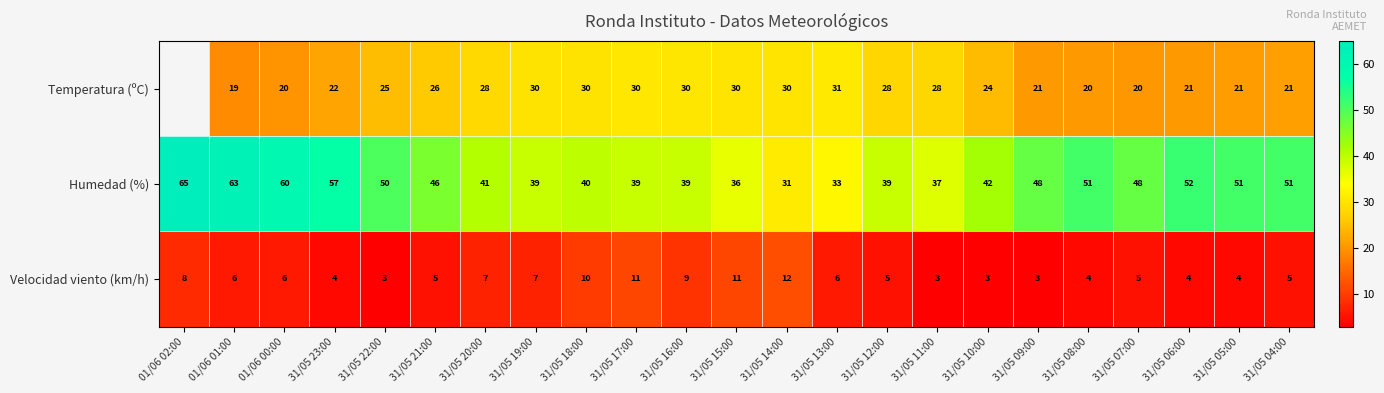

What is the greatest value displayed?

65.0